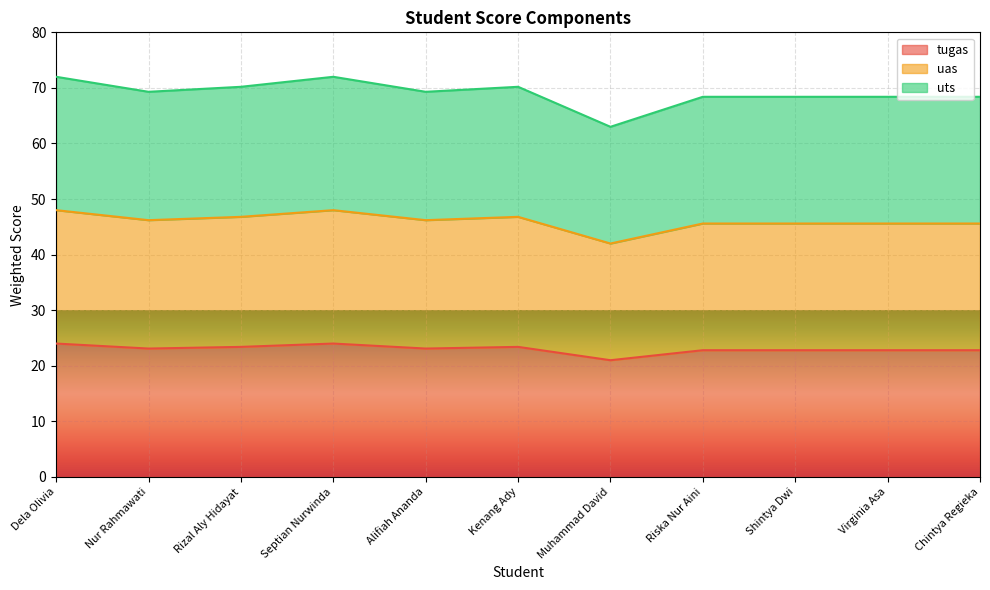

At which label does uts first exceed 69?

Dela Olivia